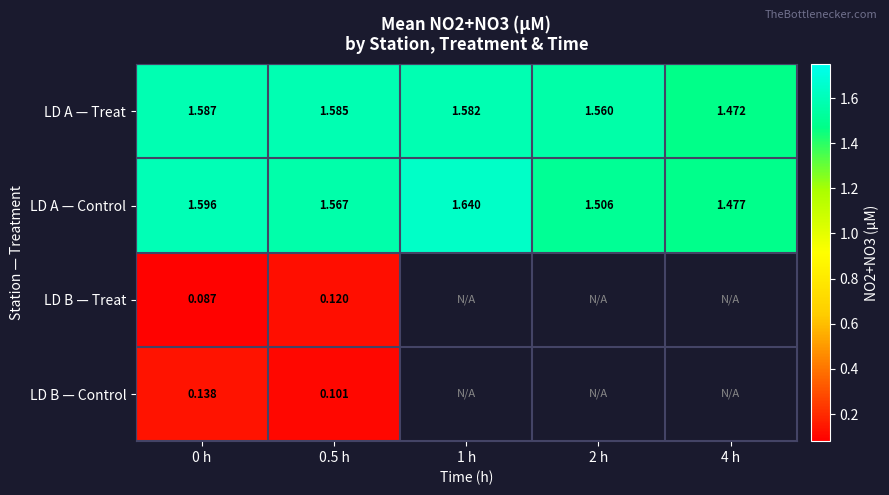

Rank the series at 0.5 h from highest to lowest value.

LD A — Treat, LD A — Control, LD B — Treat, LD B — Control